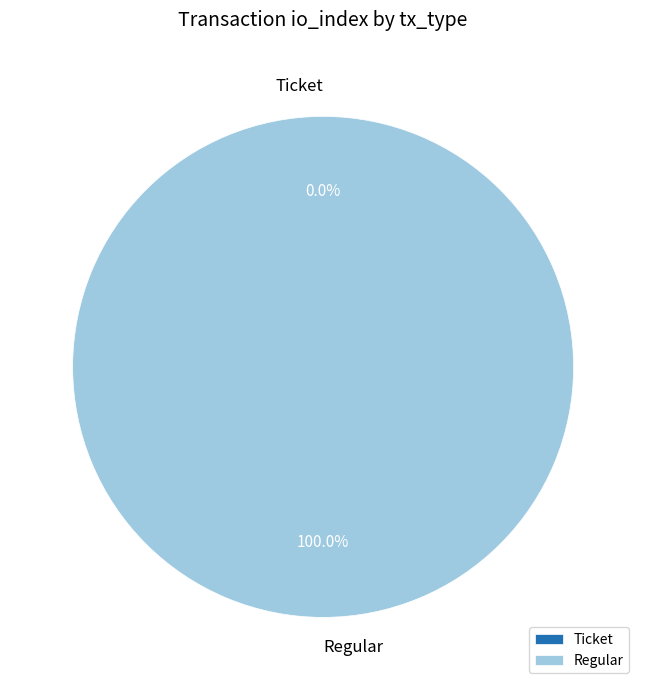

How many segments does this pie chart have?

2